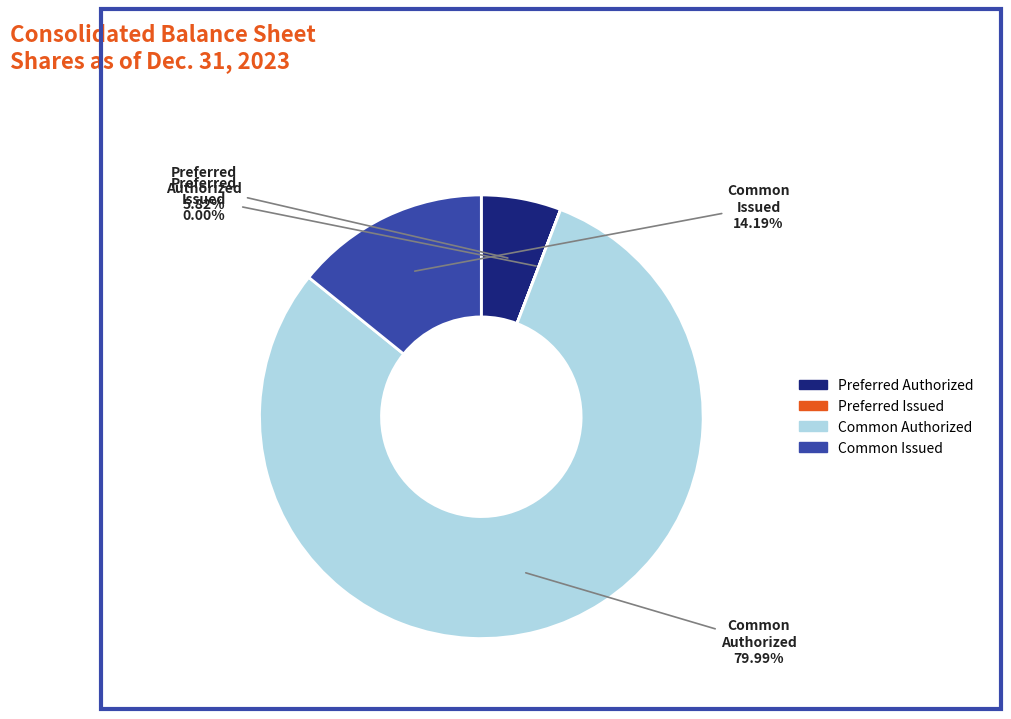

Does any single category account for the majority?

Yes